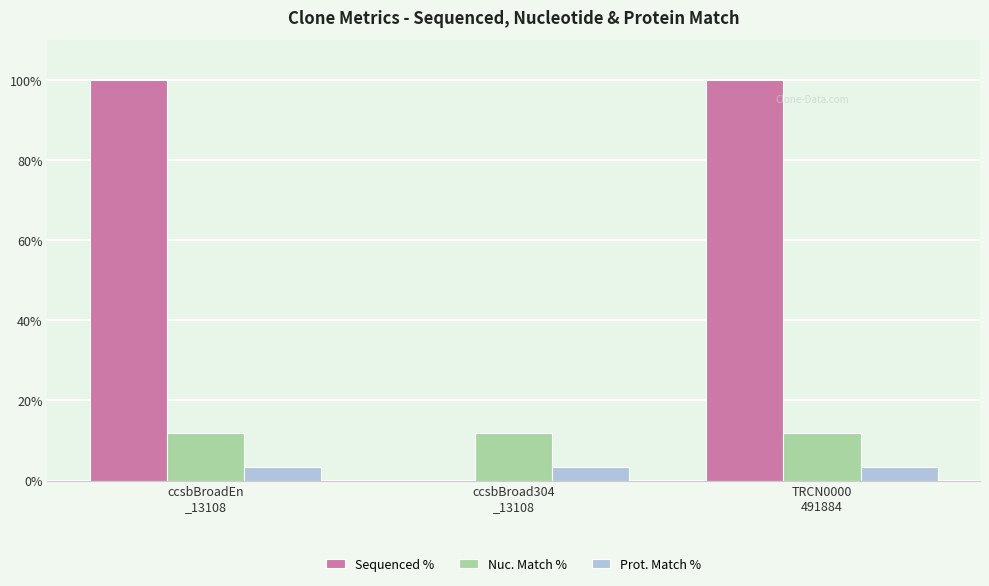

Which series has the largest total across all categories?

Sequenced %